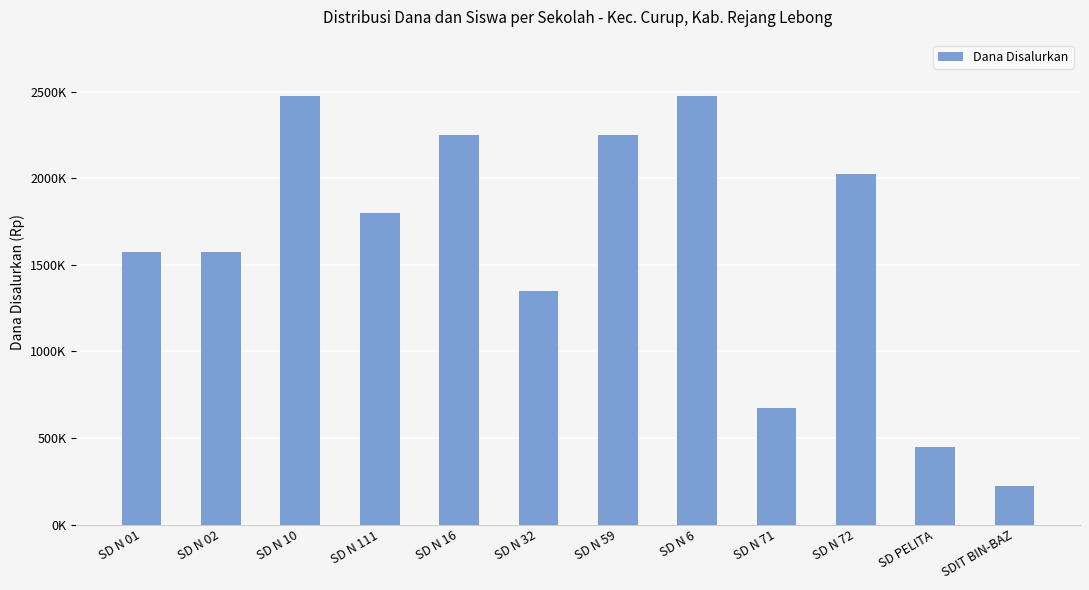

Are the bars horizontal?

No